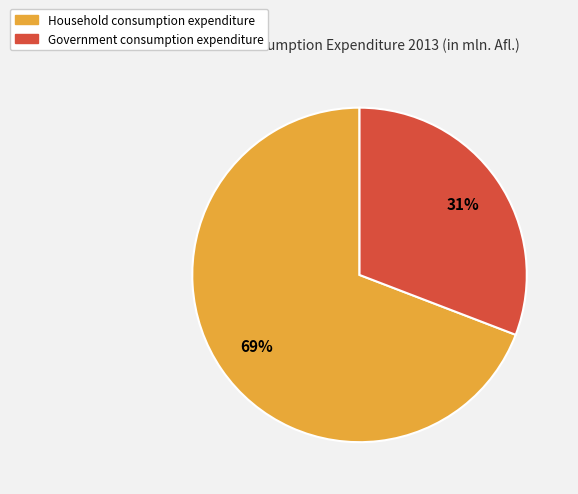

Is the sum of Government consumption expenditure and Household consumption expenditure greater than half?

Yes